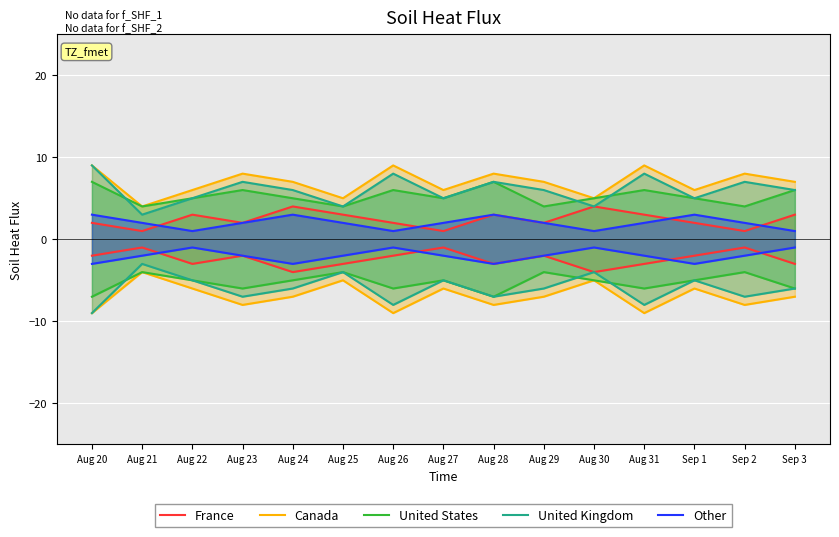

True or false: France has more than 2 interior local peaks.

True